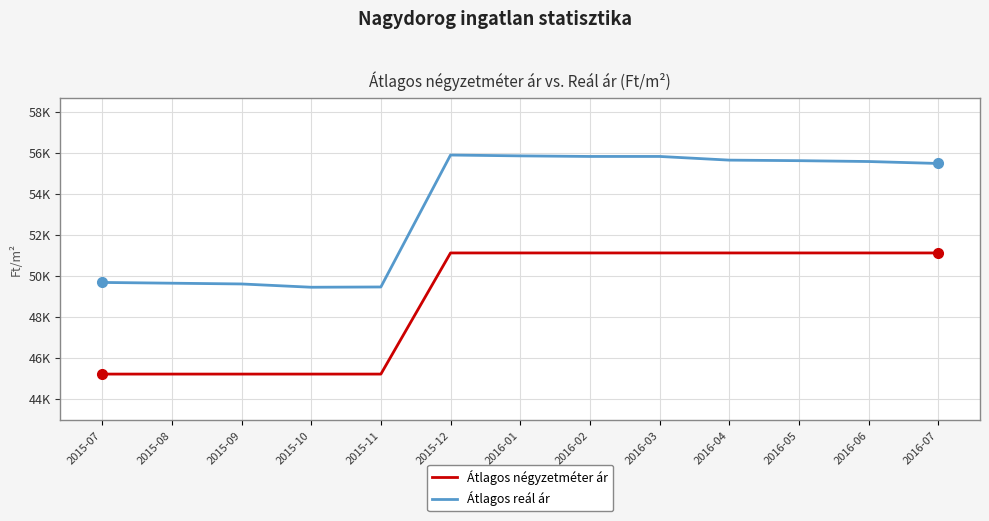

What is the difference between the Átlagos reál ár values at 2016-04 and 2016-07?

163